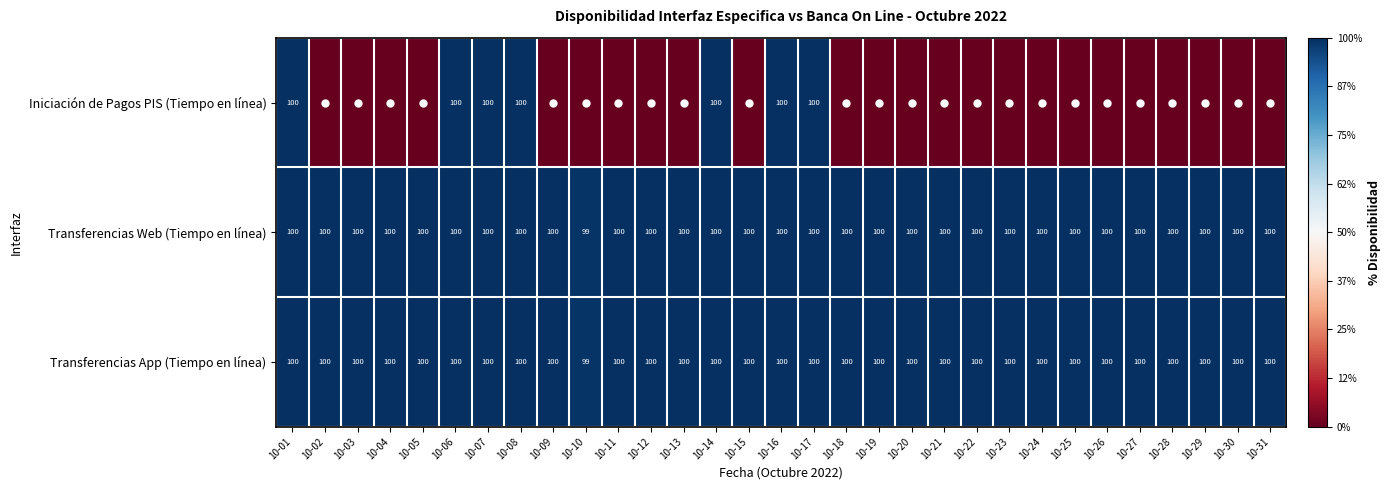

Where is Transferencias App (Tiempo en línea) nearest to the value 99?

10-10